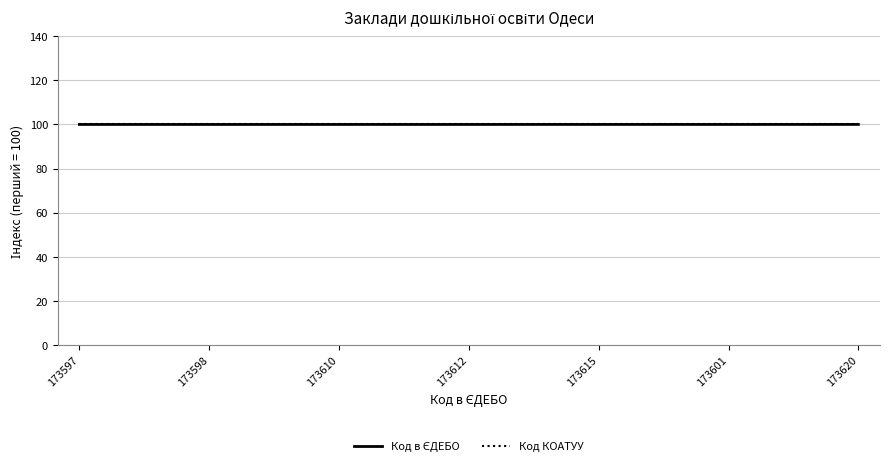

What is the greatest value displayed?

100.0